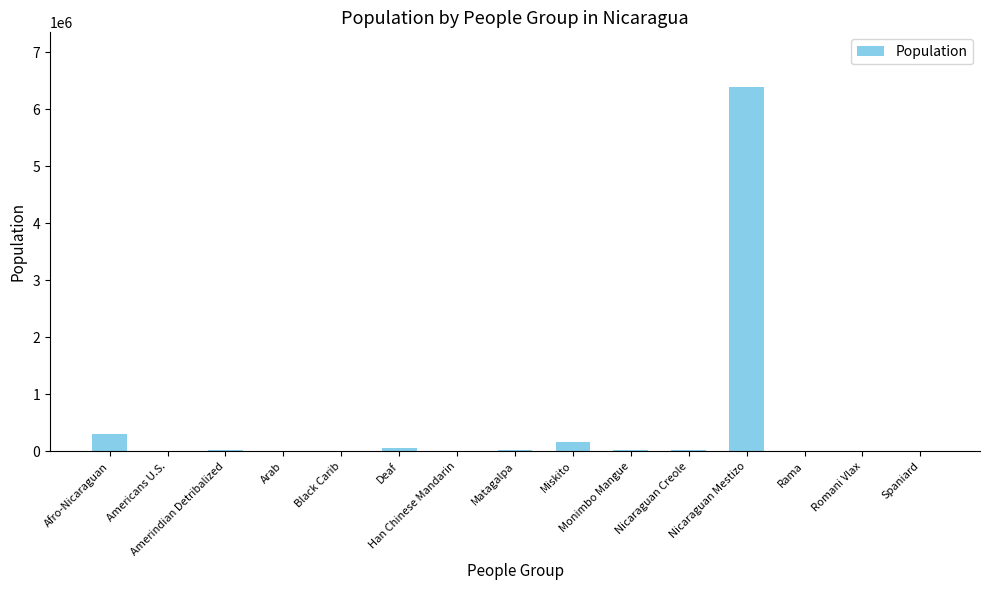

How many series are shown in this chart?

1